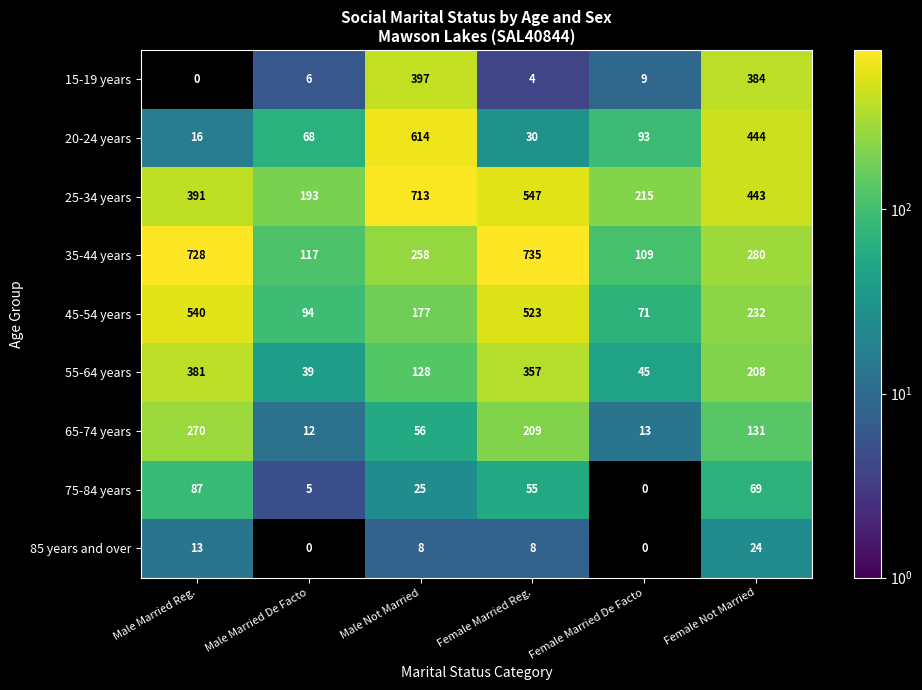

Between Male Married De Facto and Female Married De Facto, which series saw the biggest shift?

20-24 years